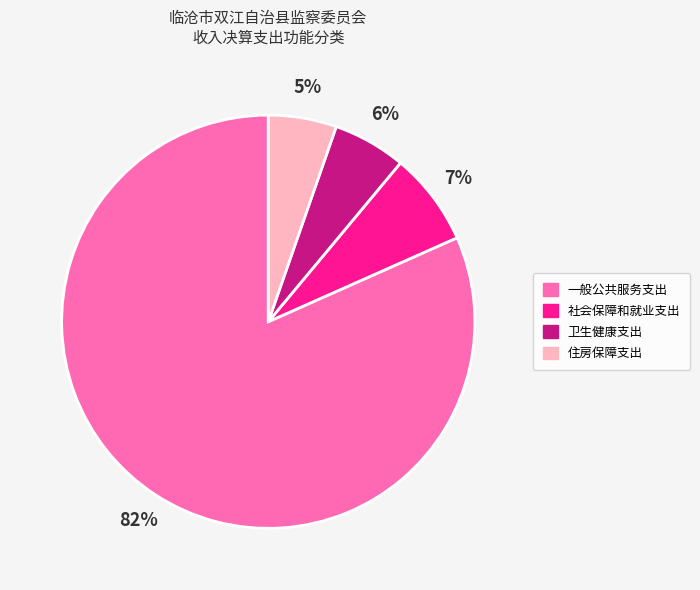

To the nearest percent, what is the average slice percentage?

25%